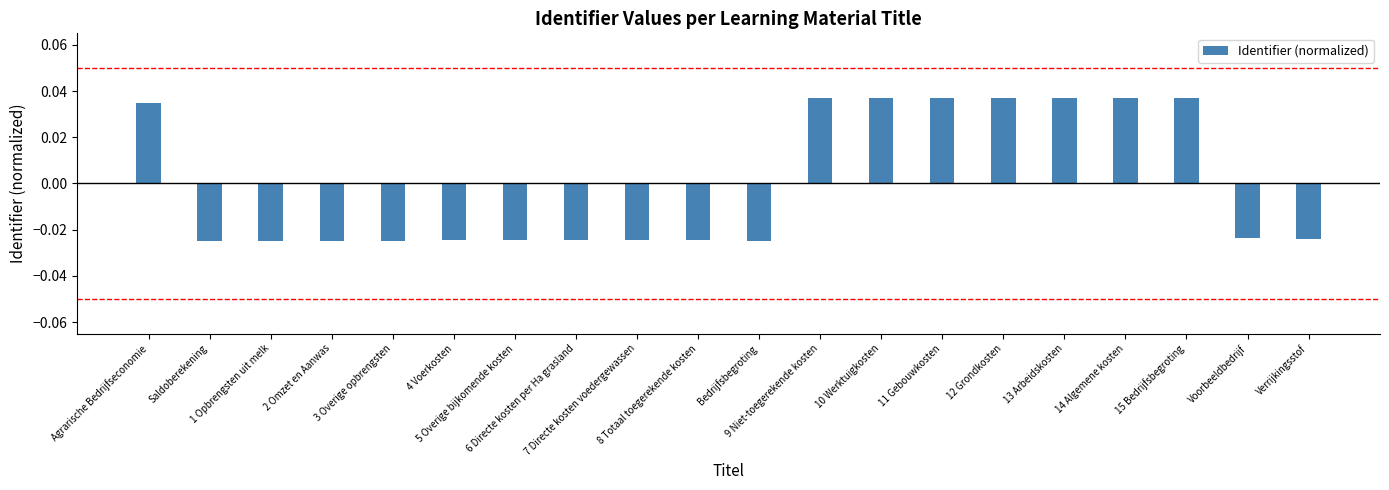

Count the values in the range 0 to 1.

8